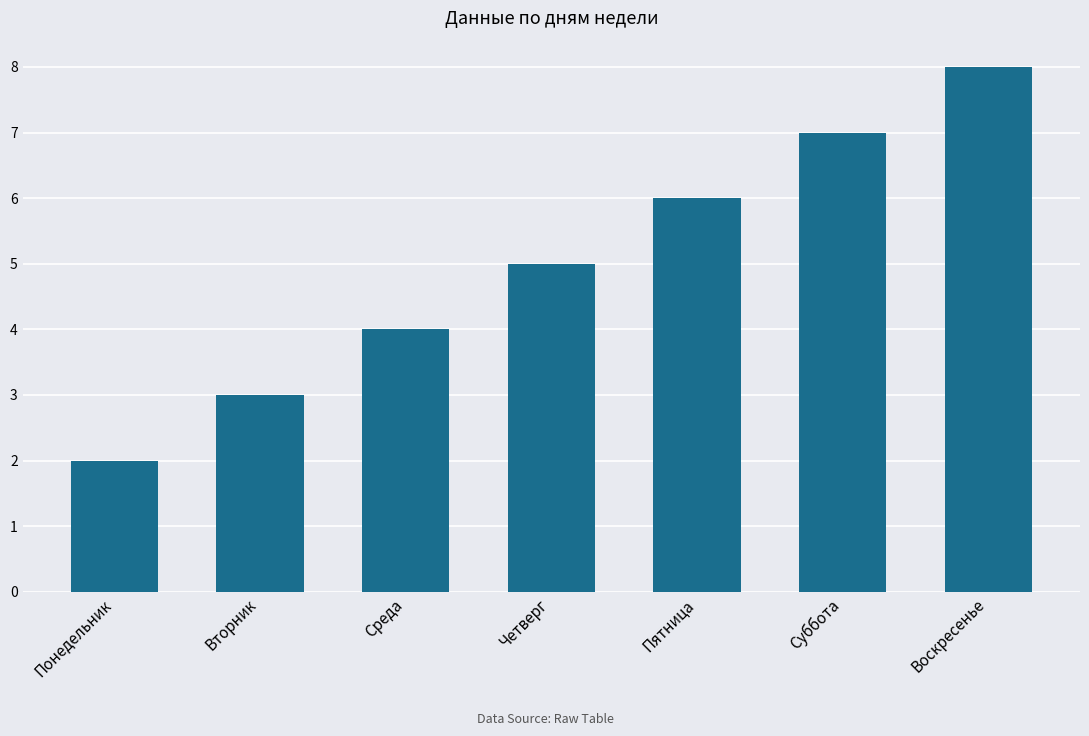

What is the change in value from Среда to Пятница?

+2